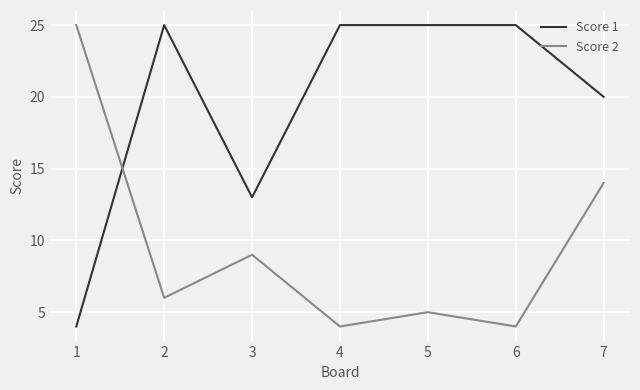

What is the greatest value displayed?

25